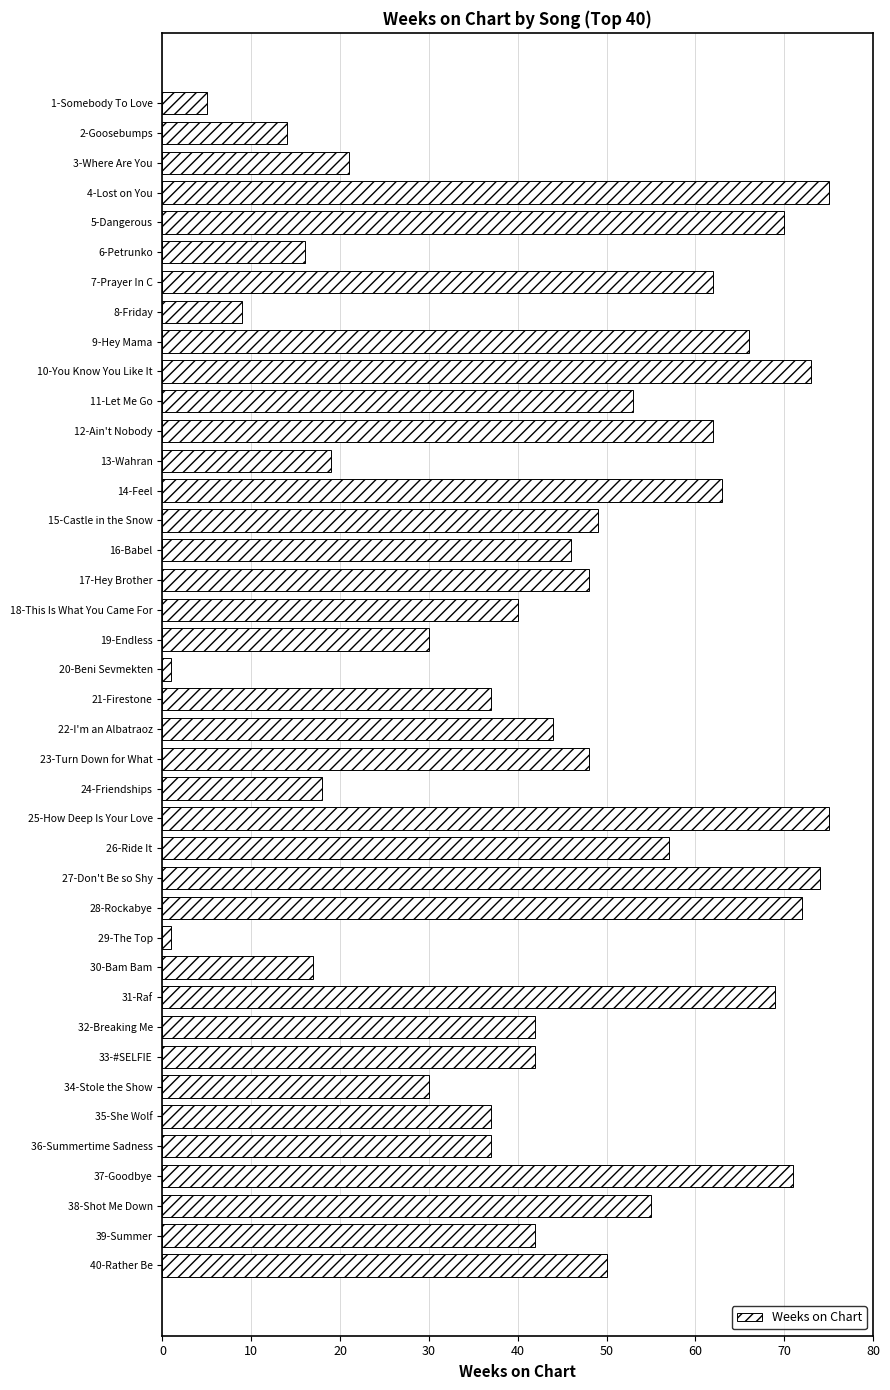

What is the maximum value shown in the chart?

75